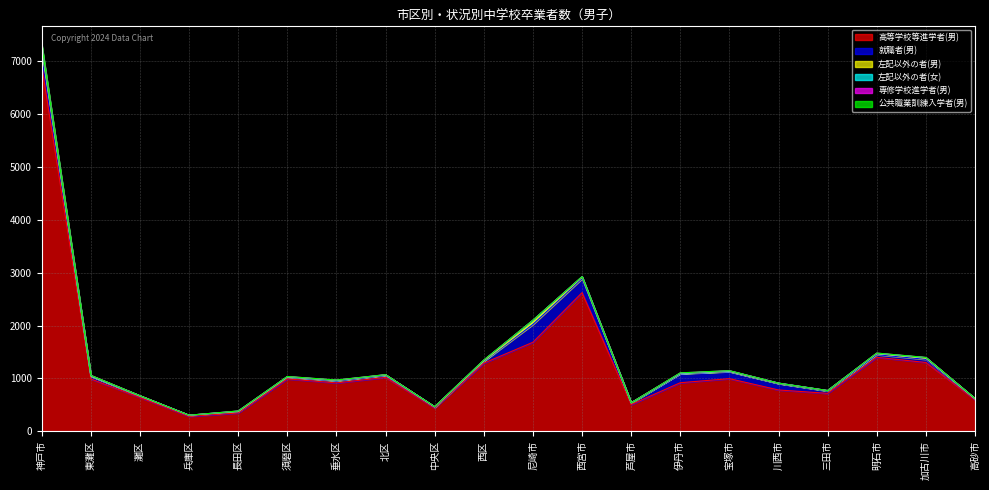

What is the approximate value of 就職者(男) at 明石市?

50